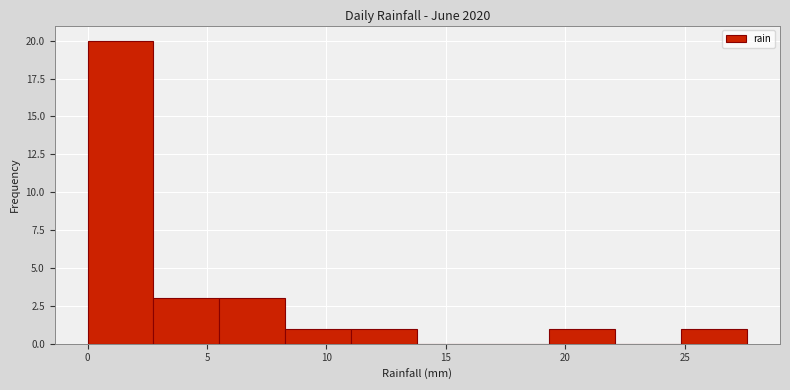

Reading left to right, list every bar in this chart as the range it spans on the x-axis followed by its height. Neither the bar edges nor the heights are printed on the chart, so give them approximately, as read against the axes.

0.0 to 3.0: 20
3.0 to 5.5: 3
5.5 to 8.5: 3
8.5 to 11.0: 1
11.0 to 14.0: 1
14.0 to 16.5: 0
16.5 to 19.5: 0
19.5 to 22.0: 1
22.0 to 25.0: 0
25.0 to 27.5: 1